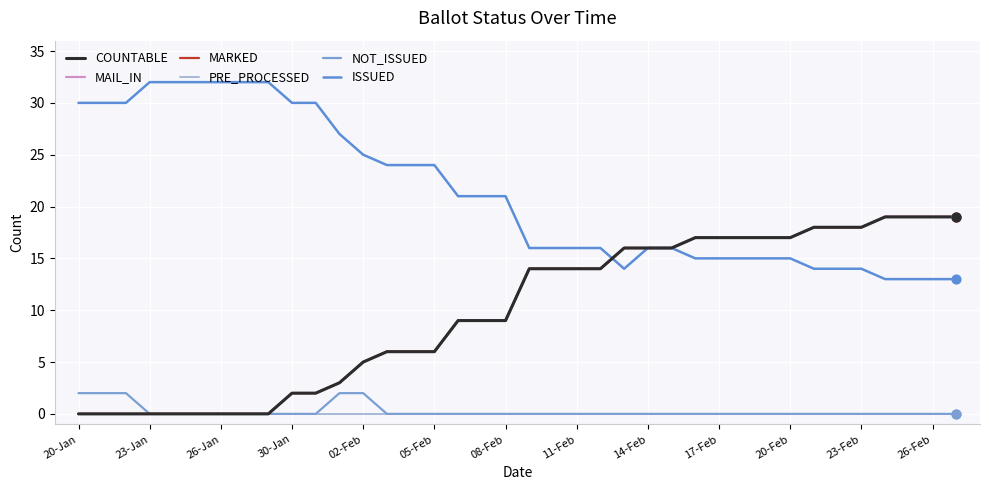

Does the chart have visible grid lines?

Yes